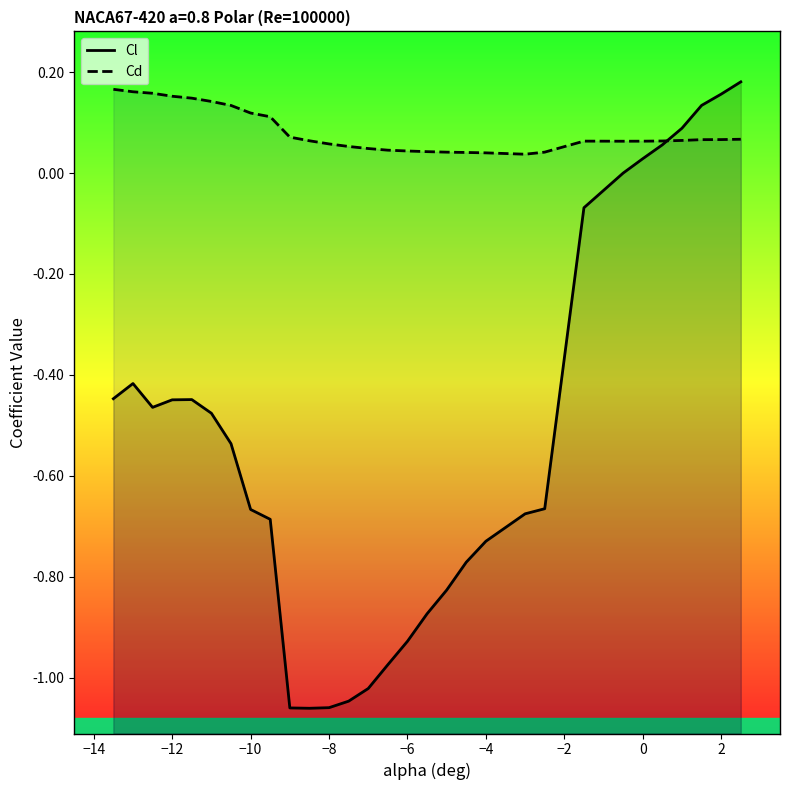

What position from the left is 0?

25